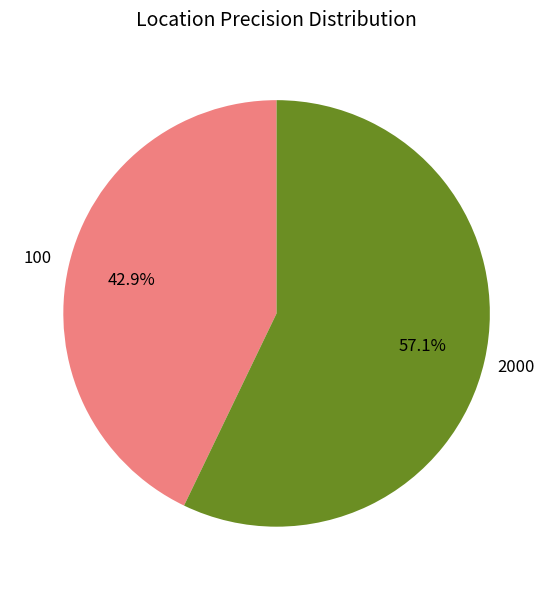

What percentage do 2000 and 100 together represent?

100.0%